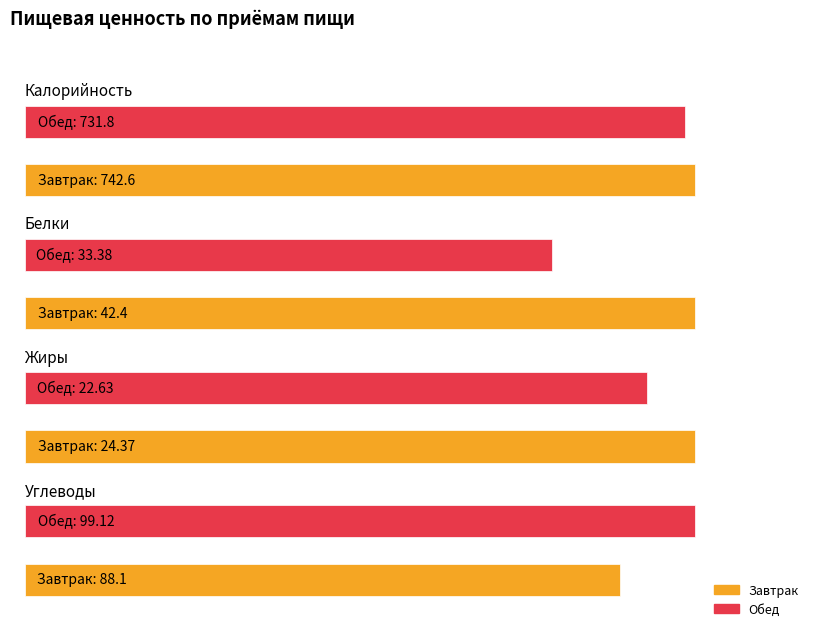

True or false: Углеводы has a value of 88.1 at Завтрак.

True